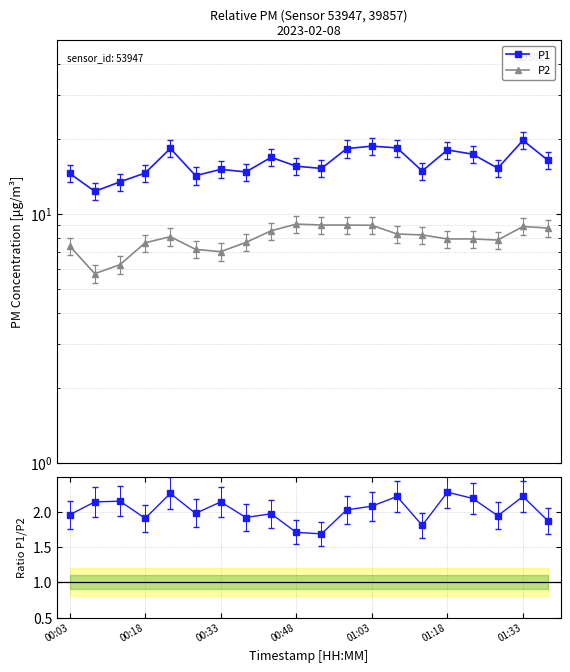

Which series has the largest total across all categories?

P1